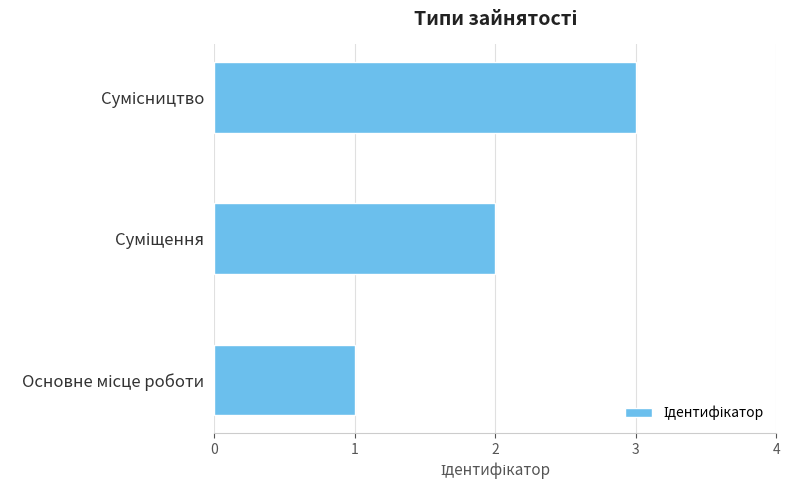

What is the maximum value shown in the chart?

3